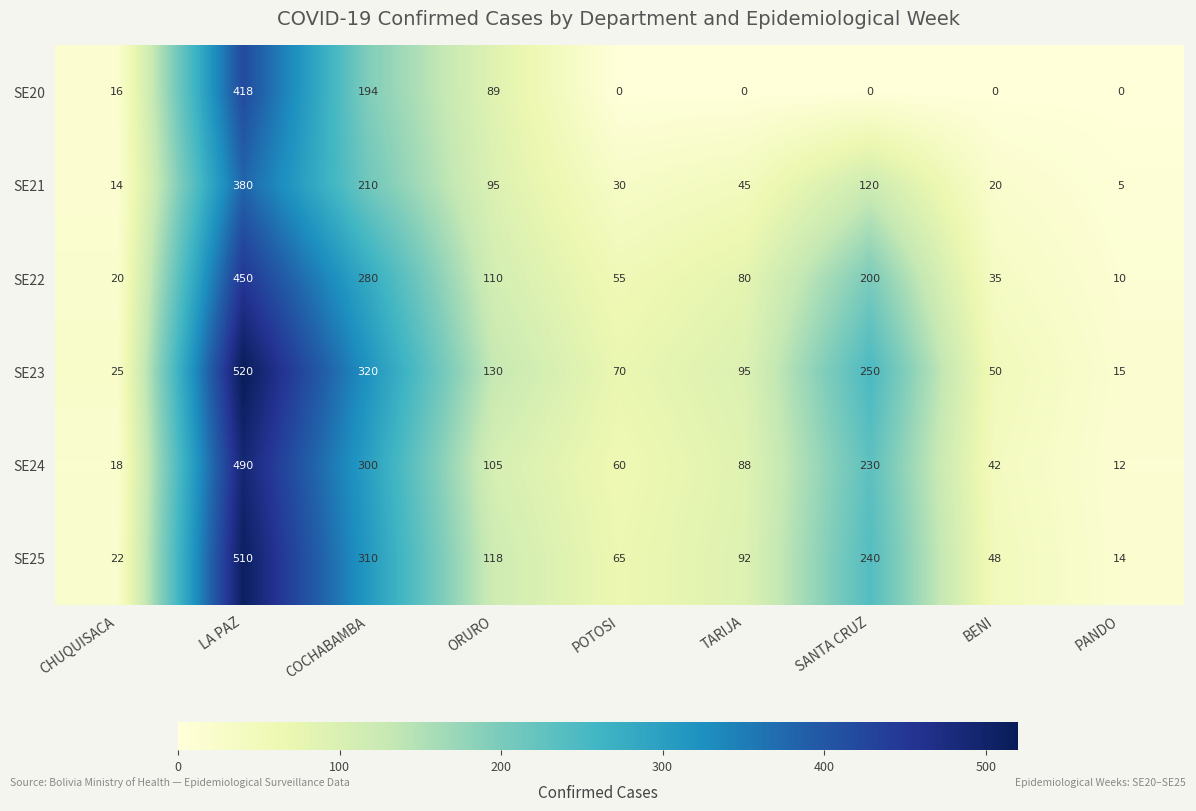

The value of SE23 at TARIJA is 95. True or false?

True